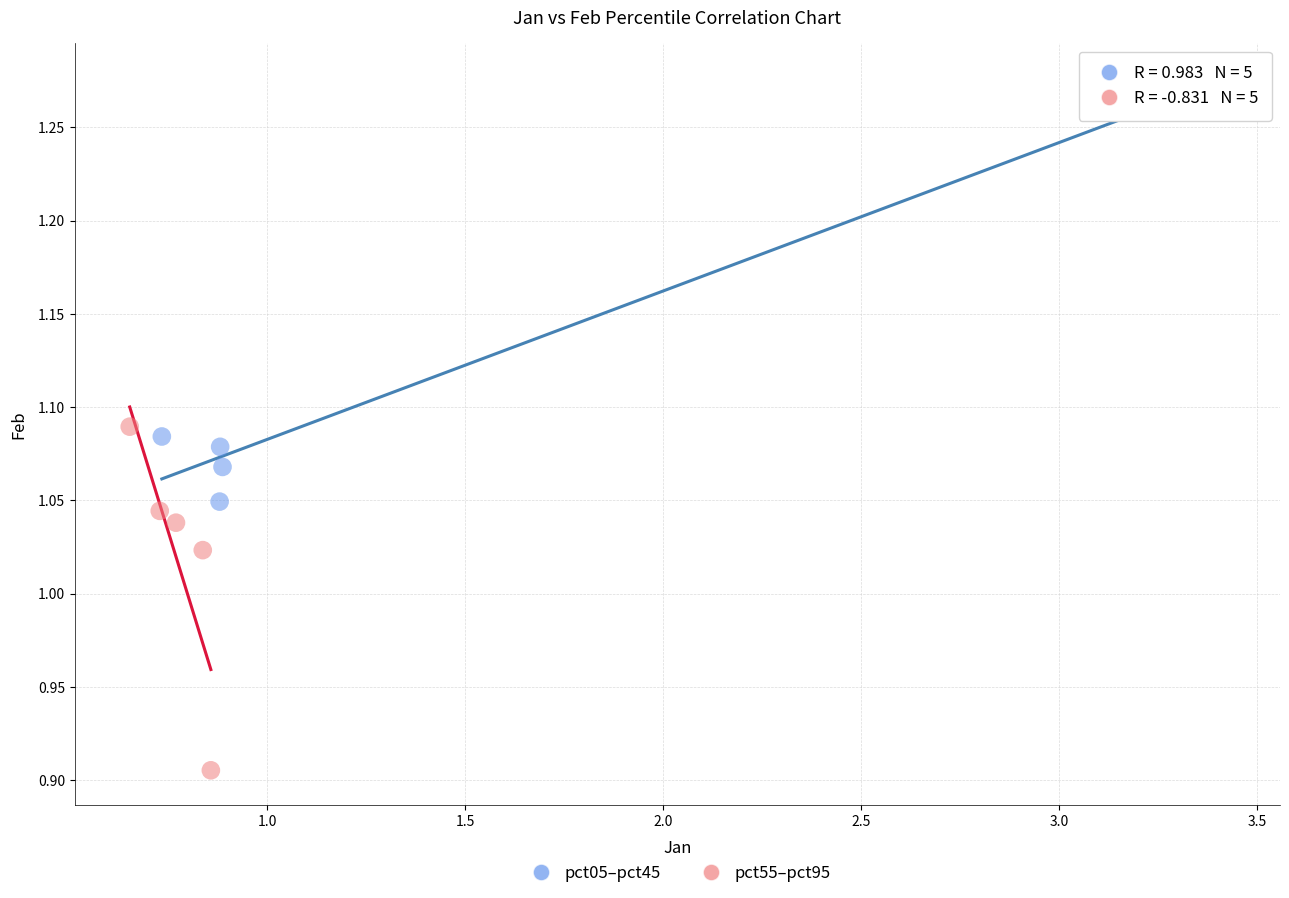

Which series reaches the maximum Y coordinate?

pct05–pct45